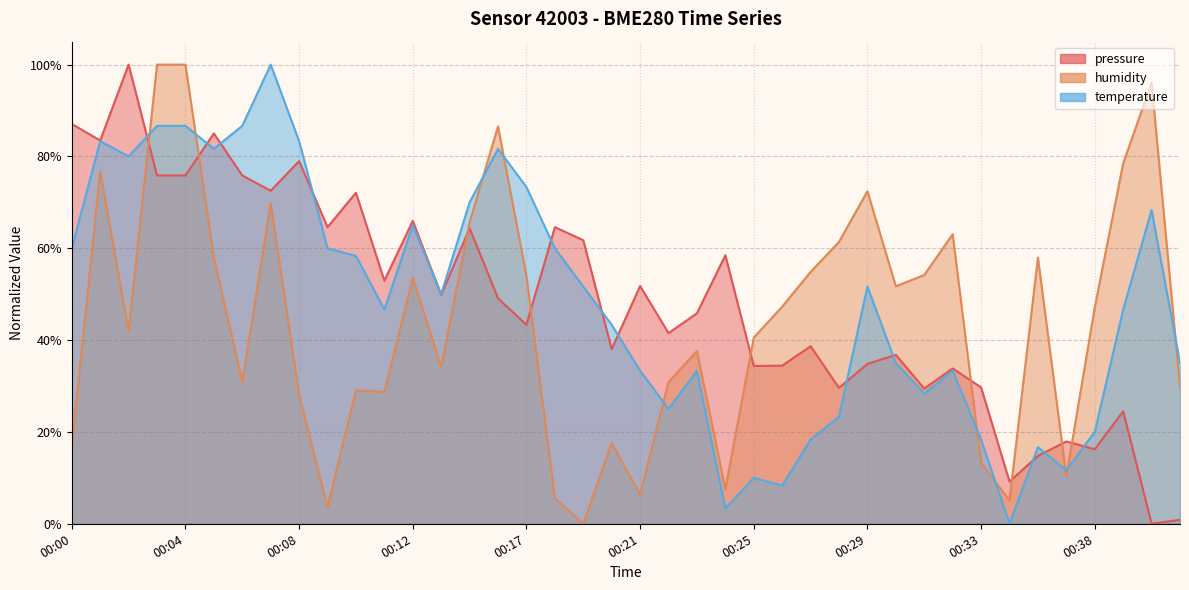

Reading left to right, transcribe all the data shown in this chart.

pressure: 87.1	83.5	100.0	75.9	75.9	85.0	75.9	72.5	79.0	64.6	72.1	52.9	66.0	49.8	64.4	49.1	43.3	64.6	61.8	38.1	51.8	41.5	45.8	58.5	34.4	34.4	38.7	29.6	34.8	36.8	29.4	33.8	29.7	9.2	14.8	17.9	16.2	24.5	0.0	0.9
humidity: 16.9	76.7	41.9	100.0	100.0	58.0	30.9	69.8	28.1	3.6	29.1	28.7	53.5	34.2	65.7	86.5	54.0	5.6	0.0	17.6	6.4	30.9	37.6	7.6	40.6	47.3	54.8	61.4	72.4	51.7	54.2	63.1	13.3	5.1	58.0	10.3	47.1	78.5	96.1	29.9
temperature: 60.0	83.3	80.0	86.7	86.7	81.7	86.7	100.0	83.3	60.0	58.3	46.7	65.0	50.0	70.0	81.7	73.3	60.0	51.7	43.3	33.3	25.0	33.3	3.3	10.0	8.3	18.3	23.3	51.7	35.0	28.3	33.3	18.3	0.0	16.7	11.7	20.0	46.7	68.3	35.0